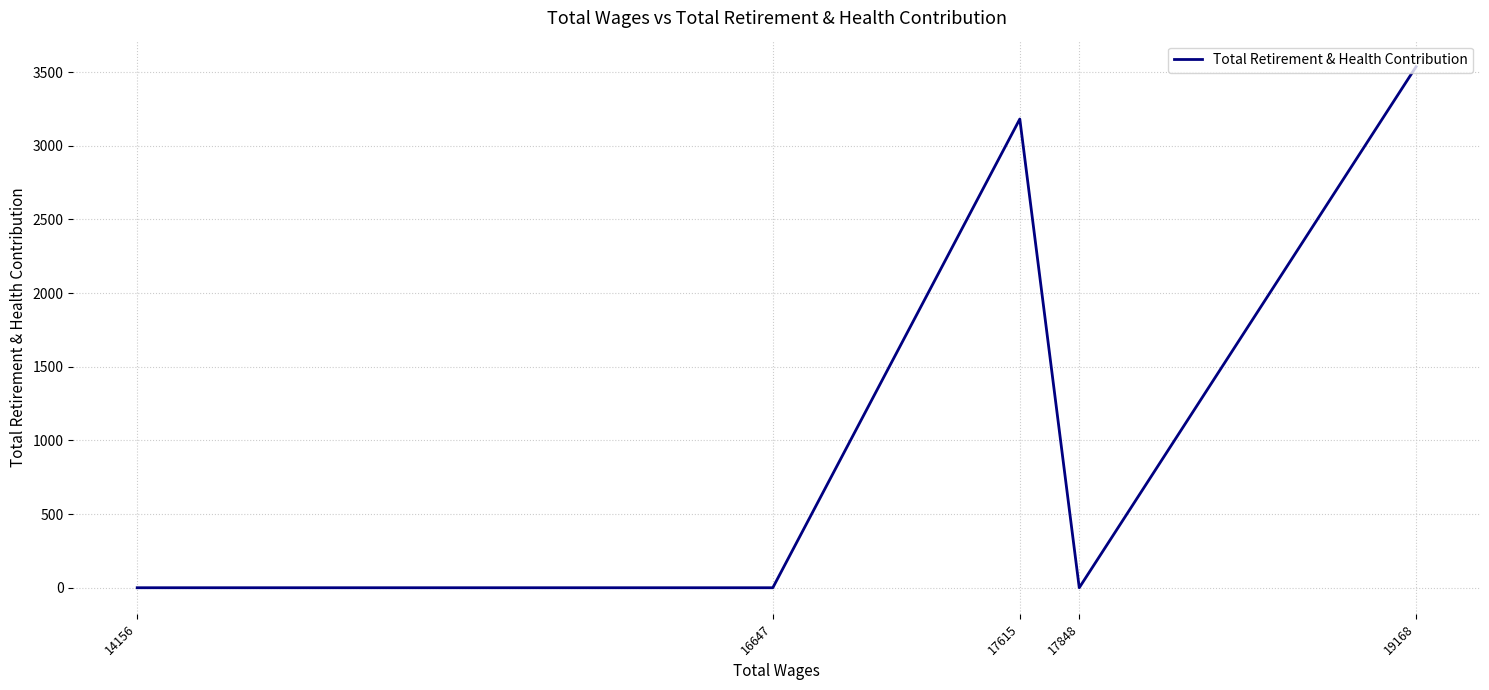

Reading left to right, extract all data points from this chart.

19168=3536	17848=0	17615=3181	16647=0	14156=0